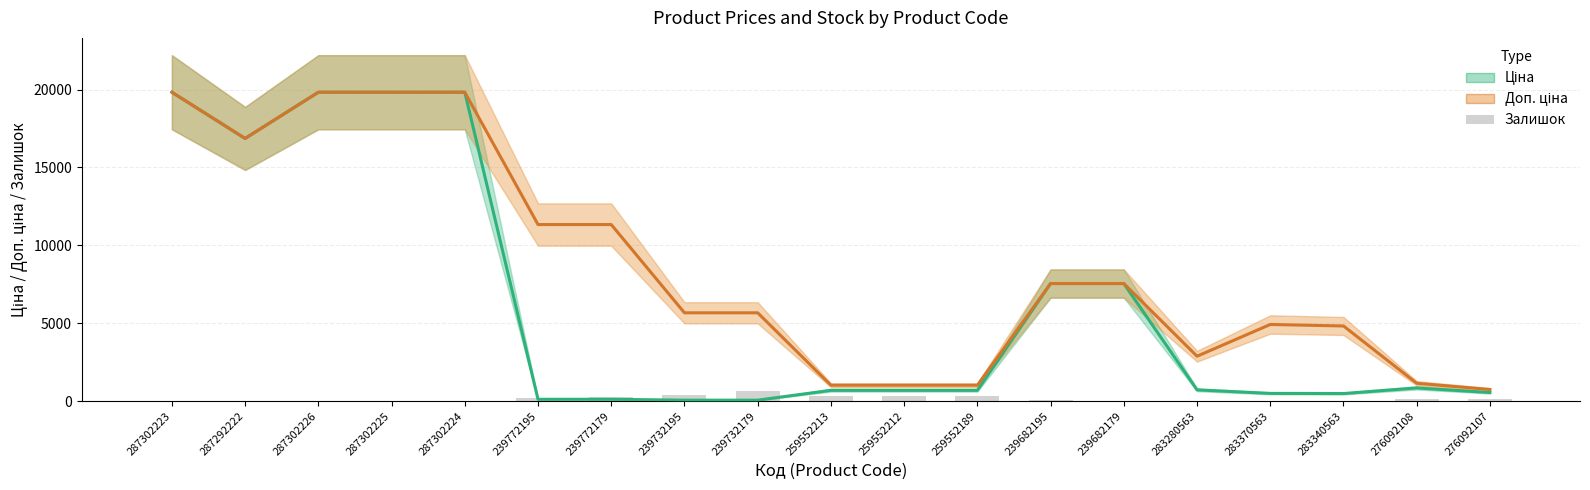

The Залишок series shows 18.3 at 239682179. True or false?

False